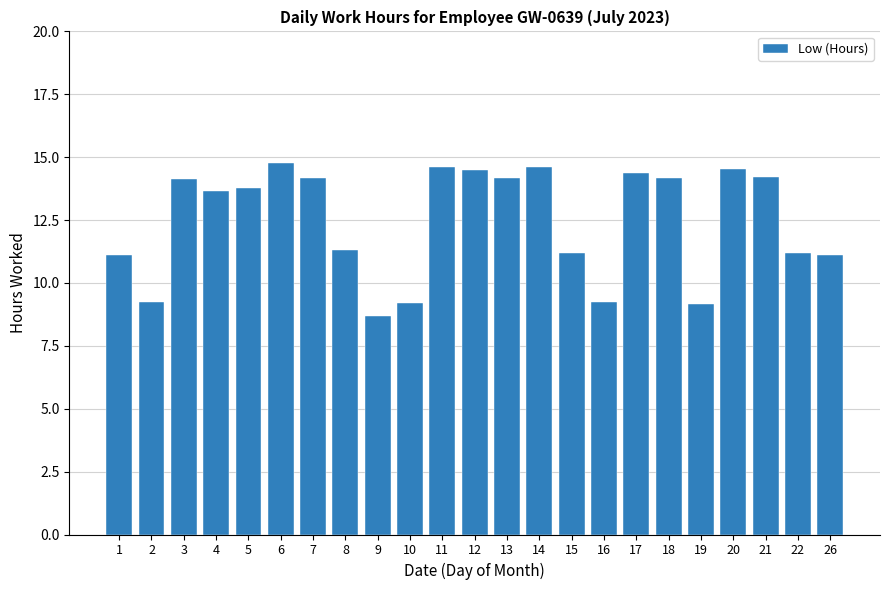

What is the sum of the values at 3 and 10?

23.3